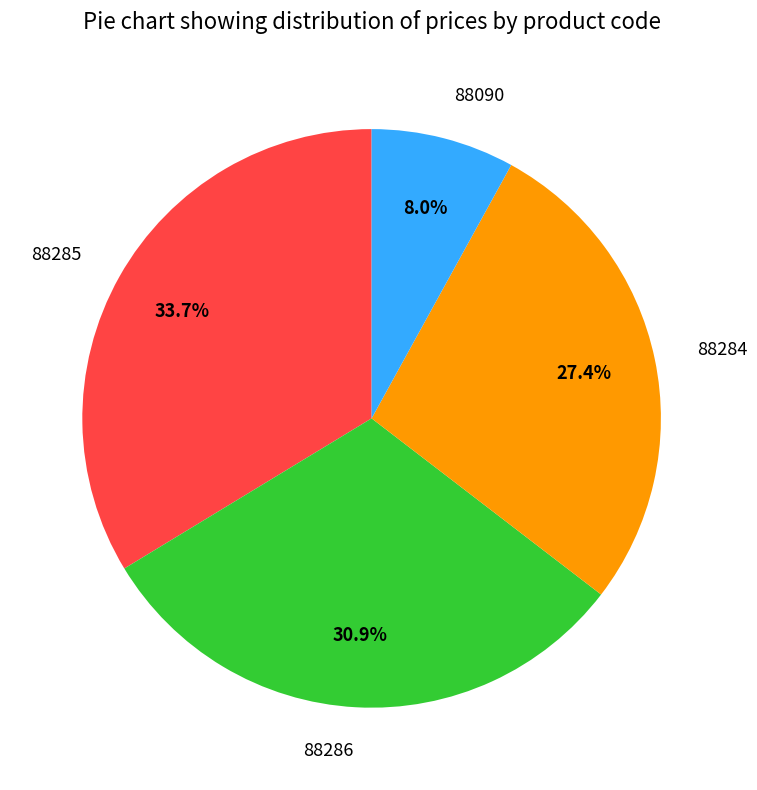

Which category has the smallest portion of the pie?

88090